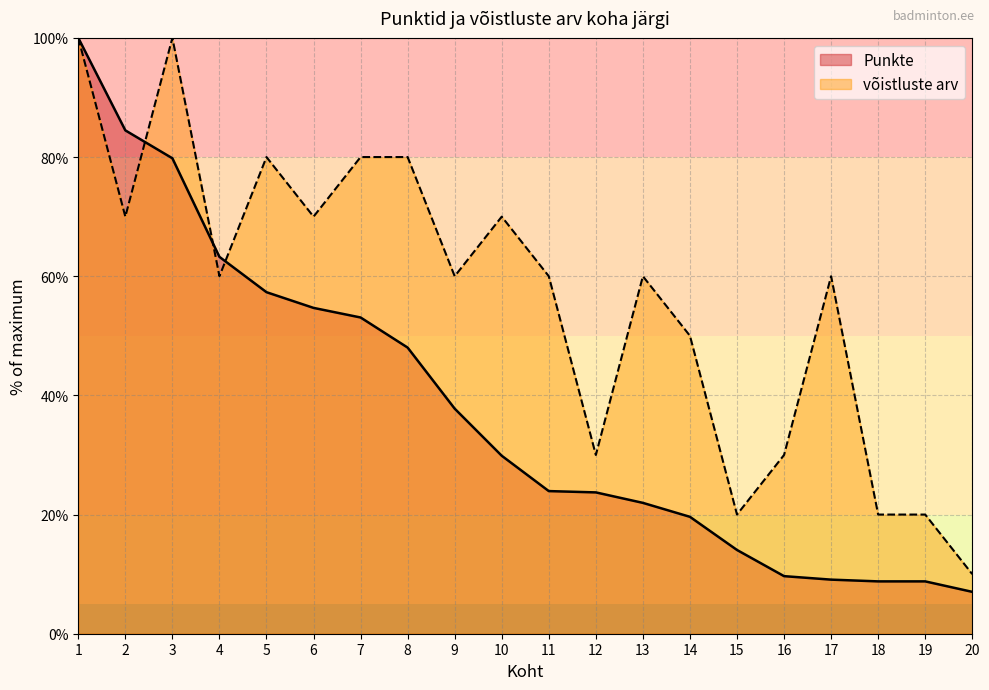

Reading left to right, transcribe all the data shown in this chart.

Punkte: 1=100.0	2=84.5	3=79.8	4=63.3	5=57.3	6=54.7	7=53.1	8=48.0	9=37.8	10=29.9	11=23.9	12=23.7	13=22.0	14=19.6	15=14.1	16=9.7	17=9.1	18=8.8	19=8.8	20=7.0
võistluste arv: 1=100.0	2=70.0	3=100.0	4=60.0	5=80.0	6=70.0	7=80.0	8=80.0	9=60.0	10=70.0	11=60.0	12=30.0	13=60.0	14=50.0	15=20.0	16=30.0	17=60.0	18=20.0	19=20.0	20=10.0